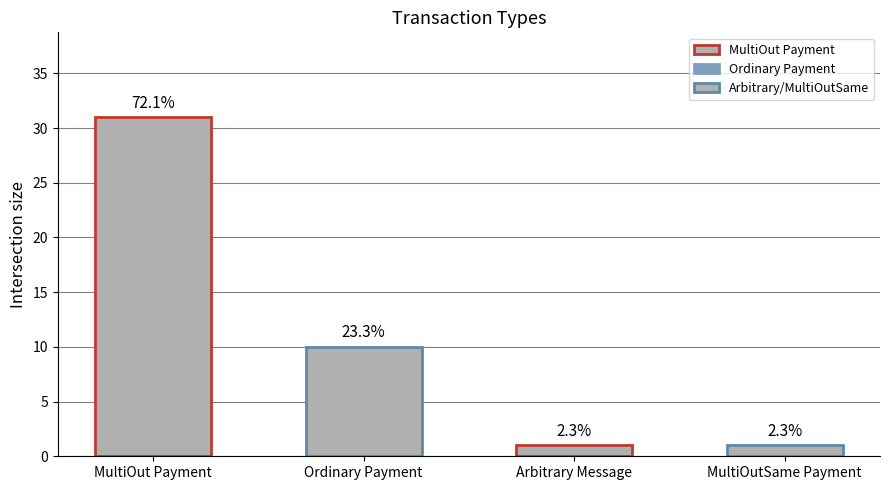

How many bars are there in total?

4